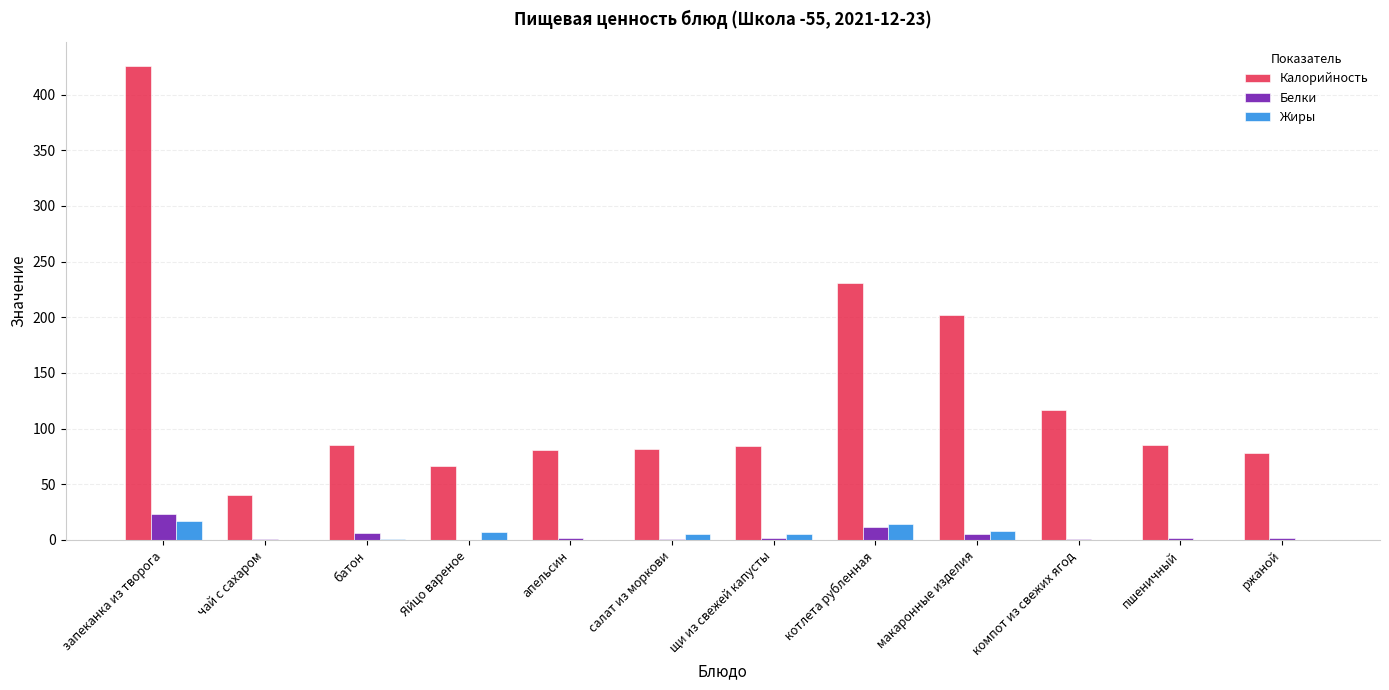

Read the Жиры value at макаронные изделия.

8